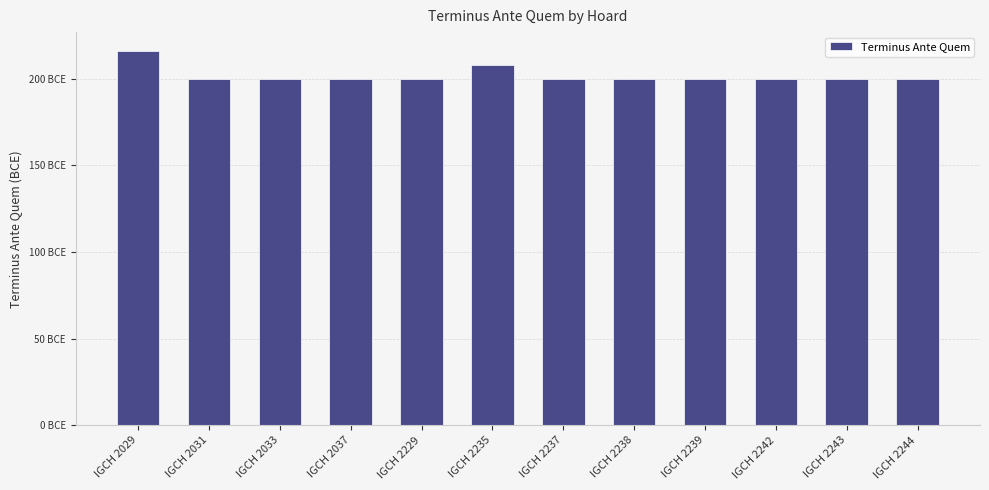

What is the greatest value displayed?

216